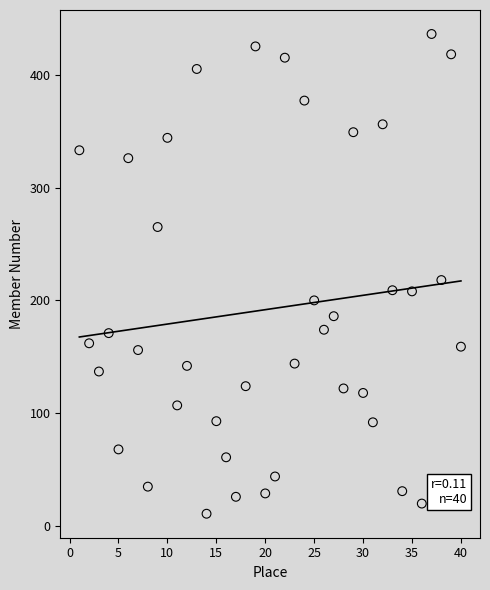

What Y value in the scatter plot is closest to 223?

218